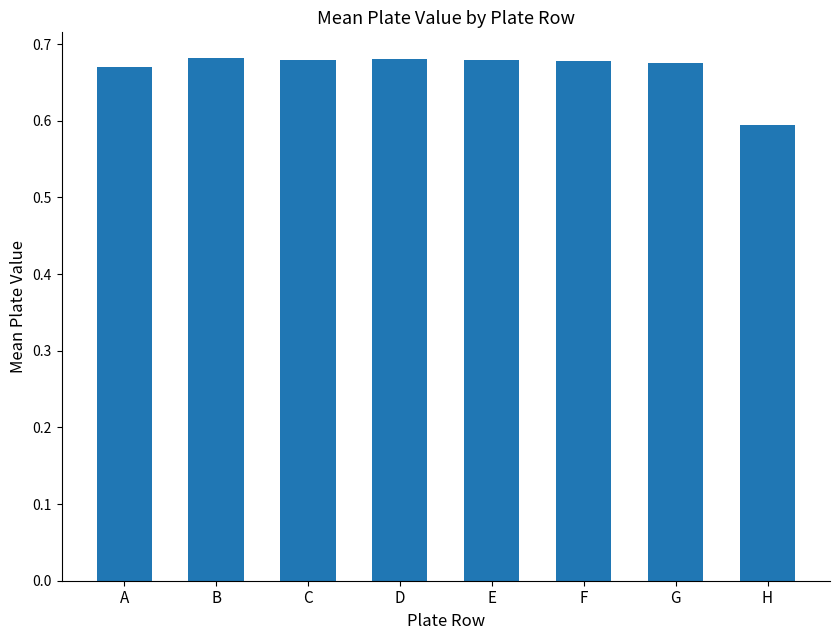

What is the smallest value displayed?

0.6